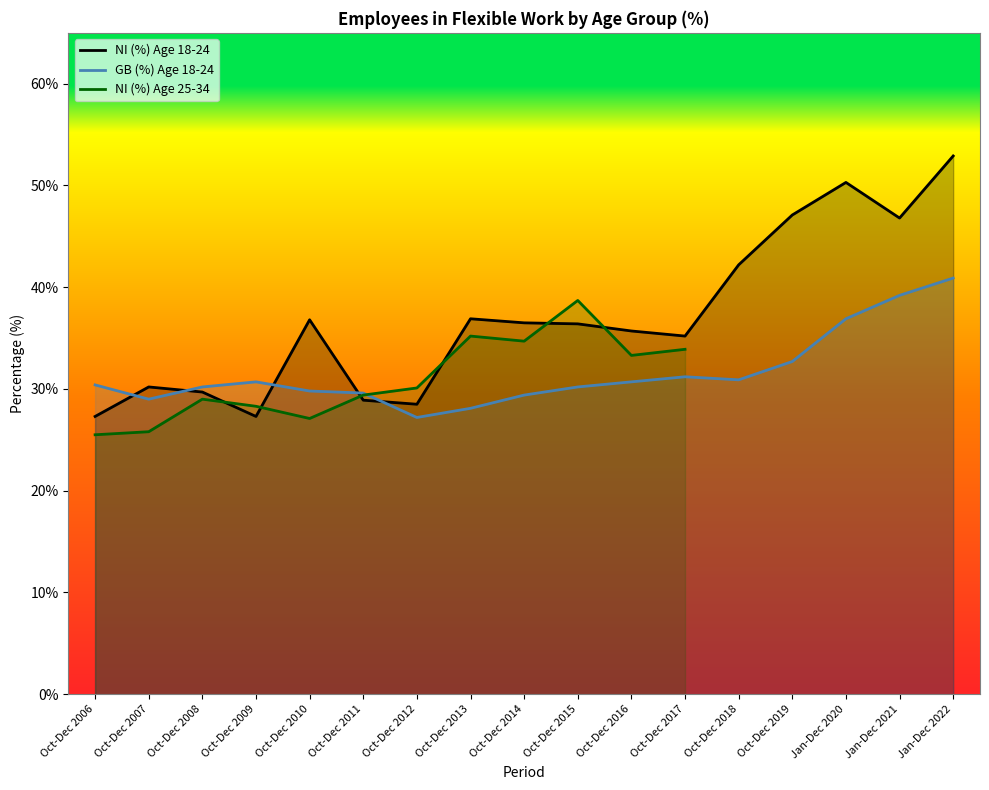

At which category does GB (percentage) 18-24 reach its first local peak?

Oct-Dec 2009